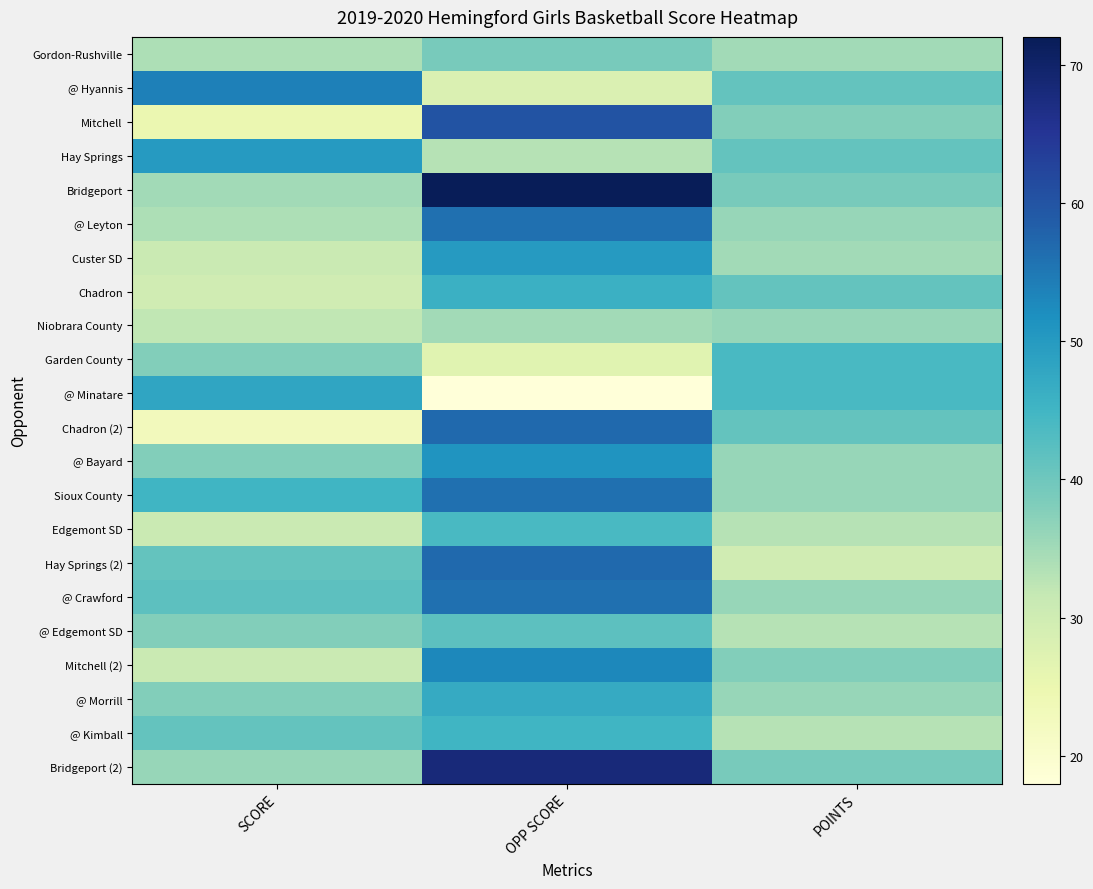

Reading left to right, what are all the values shown in this chart?

Gordon-Rushville: SCORE=34	OPP SCORE=39	POINTS=35
@ Hyannis: SCORE=54	OPP SCORE=28	POINTS=41
Mitchell: SCORE=25	OPP SCORE=60	POINTS=38
Hay Springs: SCORE=50	OPP SCORE=33	POINTS=41
Bridgeport: SCORE=35	OPP SCORE=72	POINTS=39
@ Leyton: SCORE=34	OPP SCORE=56	POINTS=36
Custer SD: SCORE=31	OPP SCORE=50	POINTS=35
Chadron: SCORE=30	OPP SCORE=46	POINTS=41
Niobrara County: SCORE=32	OPP SCORE=35	POINTS=36
Garden County: SCORE=38	OPP SCORE=27	POINTS=44
@ Minatare: SCORE=48	OPP SCORE=18	POINTS=44
Chadron (2): SCORE=23	OPP SCORE=57	POINTS=41
@ Bayard: SCORE=38	OPP SCORE=51	POINTS=36
Sioux County: SCORE=45	OPP SCORE=56	POINTS=36
Edgemont SD: SCORE=31	OPP SCORE=44	POINTS=33
Hay Springs (2): SCORE=41	OPP SCORE=57	POINTS=30
@ Crawford: SCORE=42	OPP SCORE=56	POINTS=36
@ Edgemont SD: SCORE=38	OPP SCORE=42	POINTS=33
Mitchell (2): SCORE=31	OPP SCORE=53	POINTS=38
@ Morrill: SCORE=38	OPP SCORE=47	POINTS=36
@ Kimball: SCORE=41	OPP SCORE=45	POINTS=33
Bridgeport (2): SCORE=36	OPP SCORE=68	POINTS=39